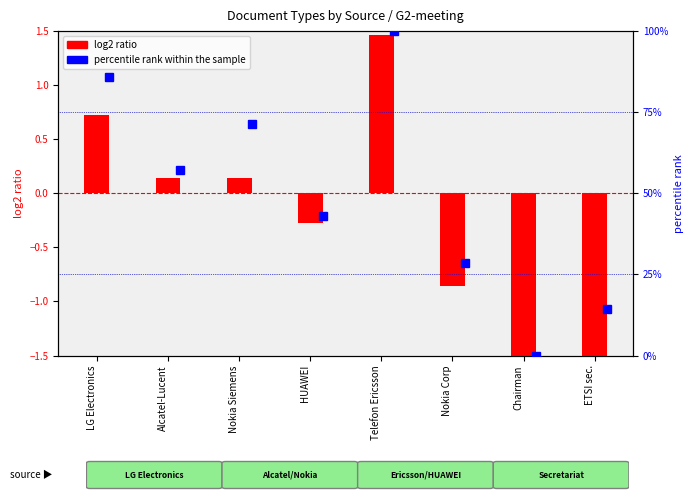

How many values are below 0?

4